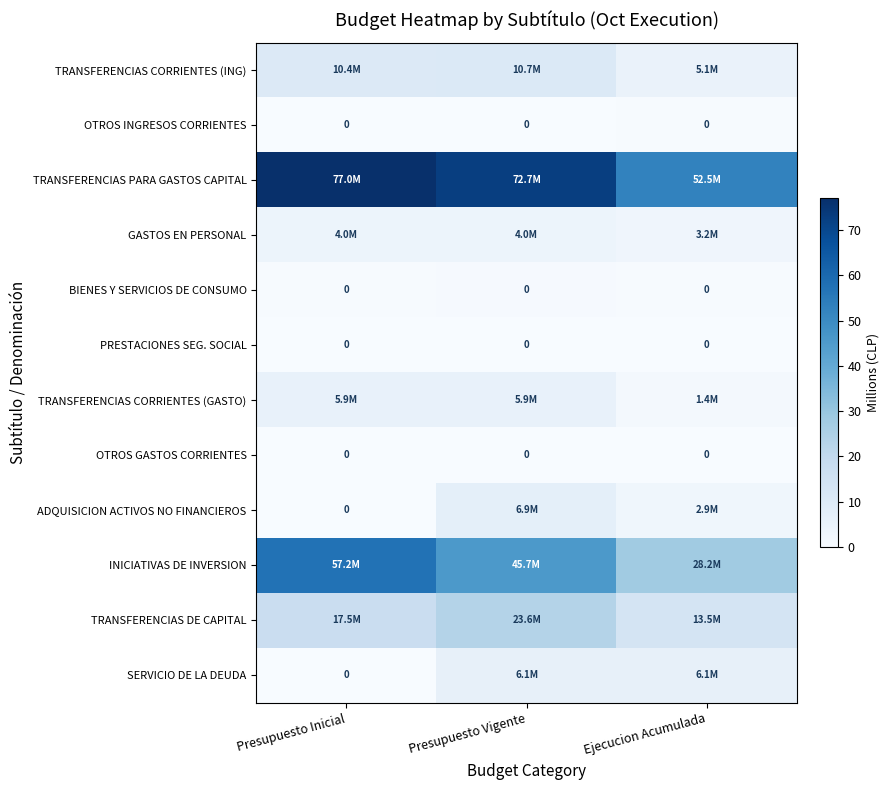

Between Presupuesto Inicial and Presupuesto Vigente, which series saw the biggest shift?

INICIATIVAS DE INVERSION